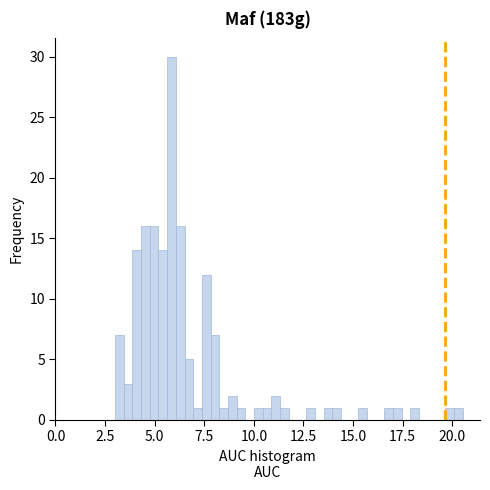

Read against the x-axis, roughly where is the centre of the tallest bar?

6.0